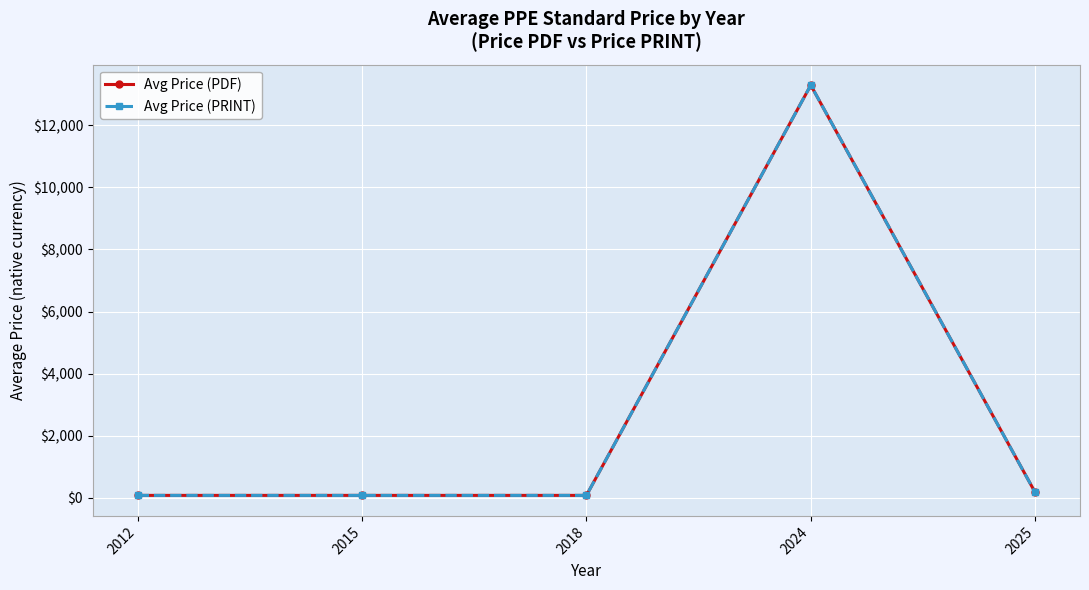

True or false: Avg Price (PRINT) and Avg Price (PDF) cross at least once.

False